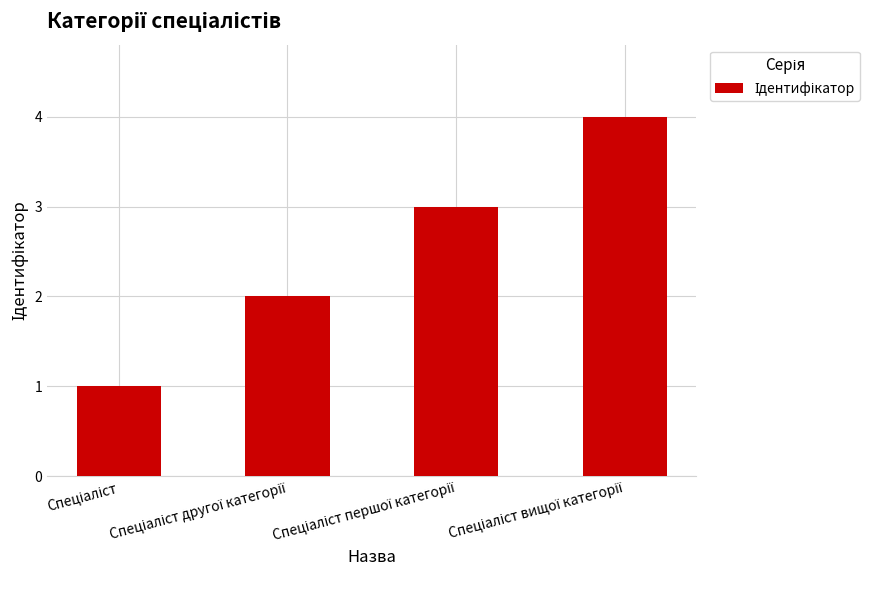

What is the sum of all values?

10